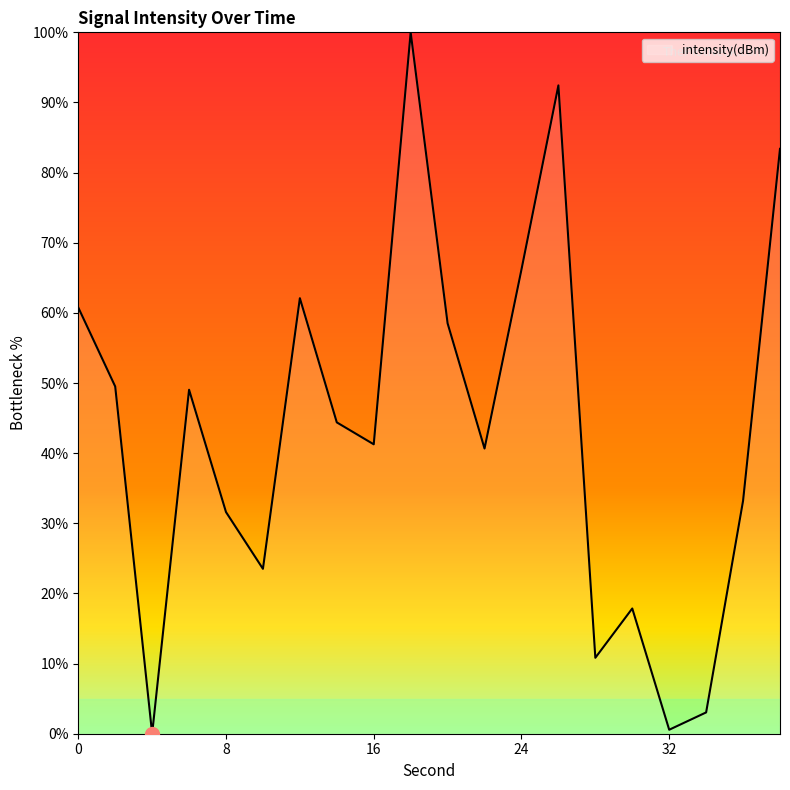

What is the greatest value displayed?

100.0